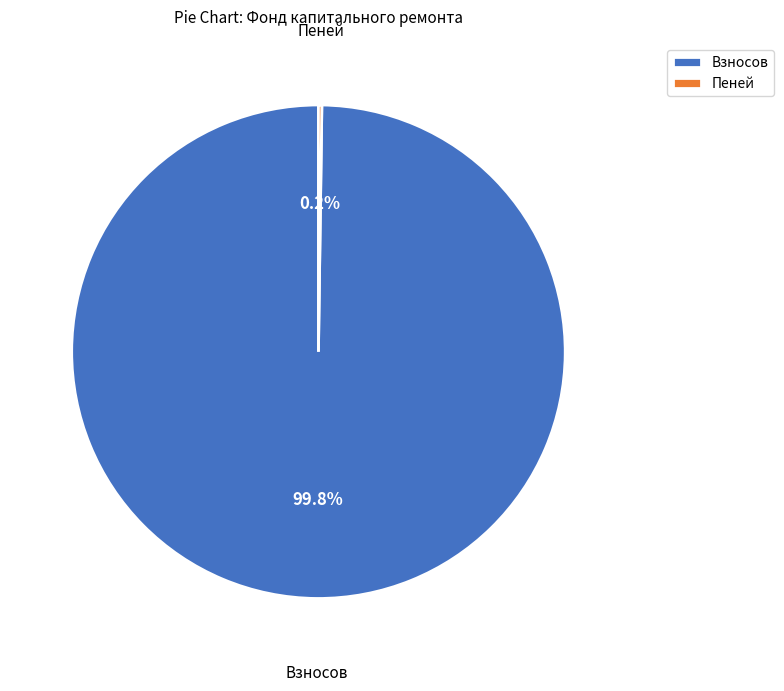

Does Взносов account for over 50% of the chart?

Yes